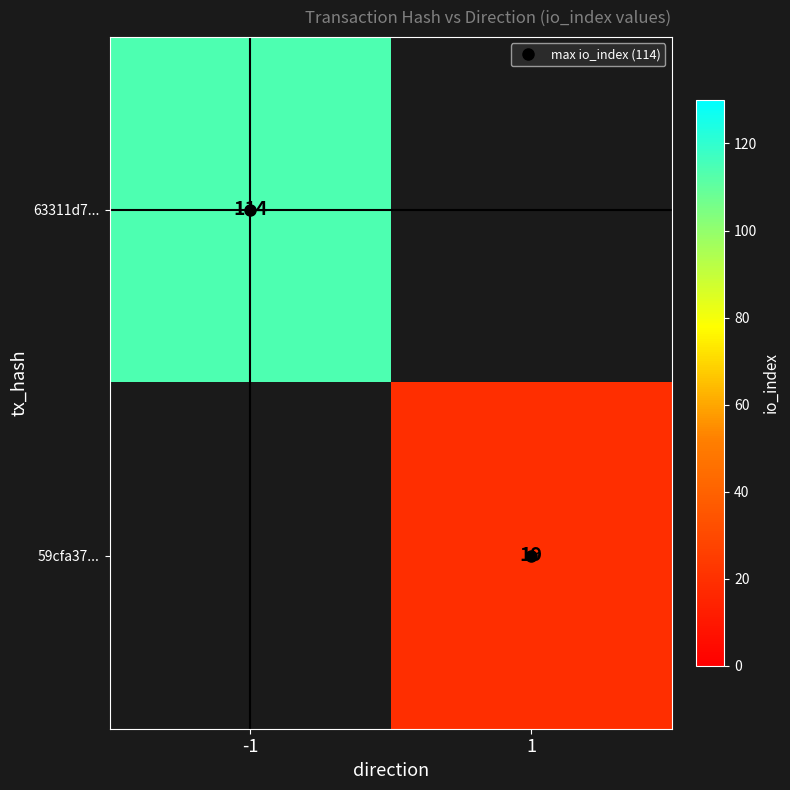

Is the value of 59cfa37... at -1 greater than the value of 63311d7... at -1?

No